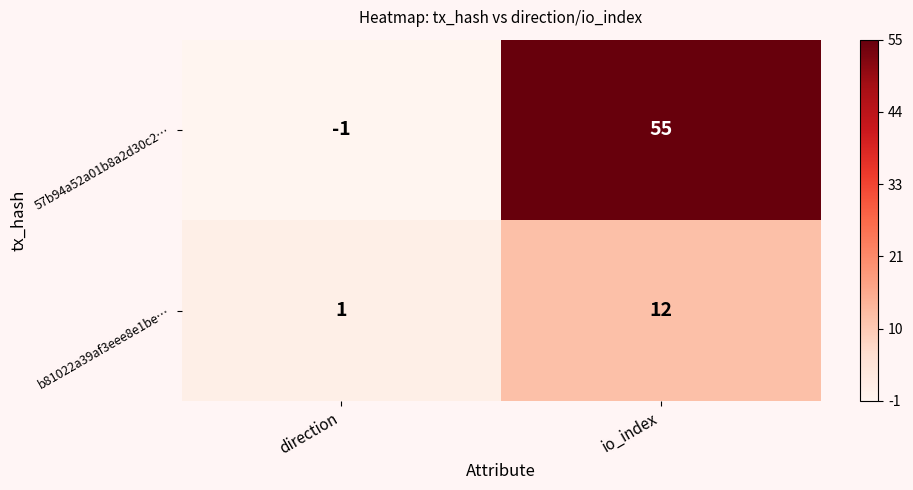

At which category is the sum across all series the highest?

io_index